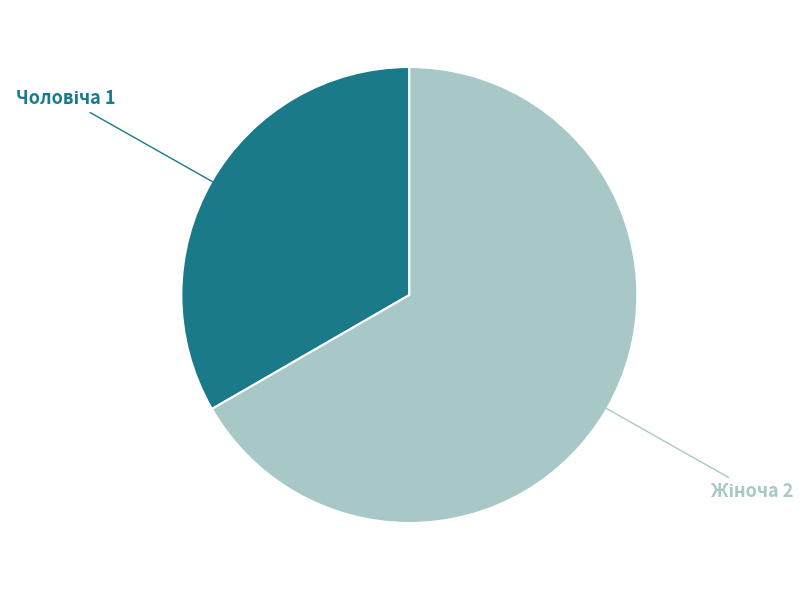

Is there any slice that represents more than half of the pie?

Yes